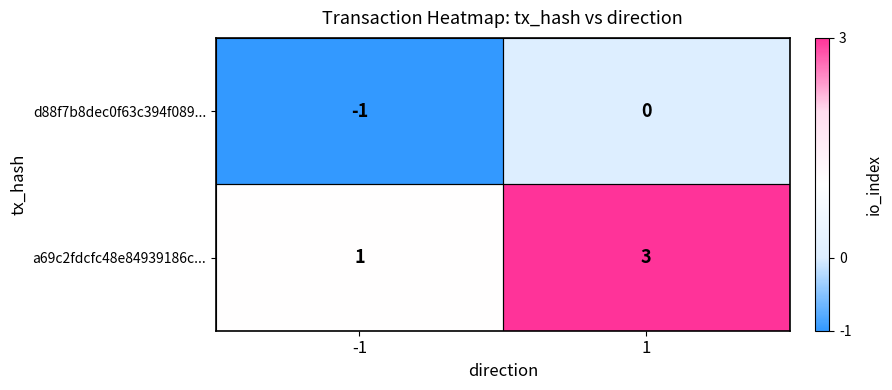

What is the sum of the a69c2fdcfc48e84939186c... values at -1 and 1?

4